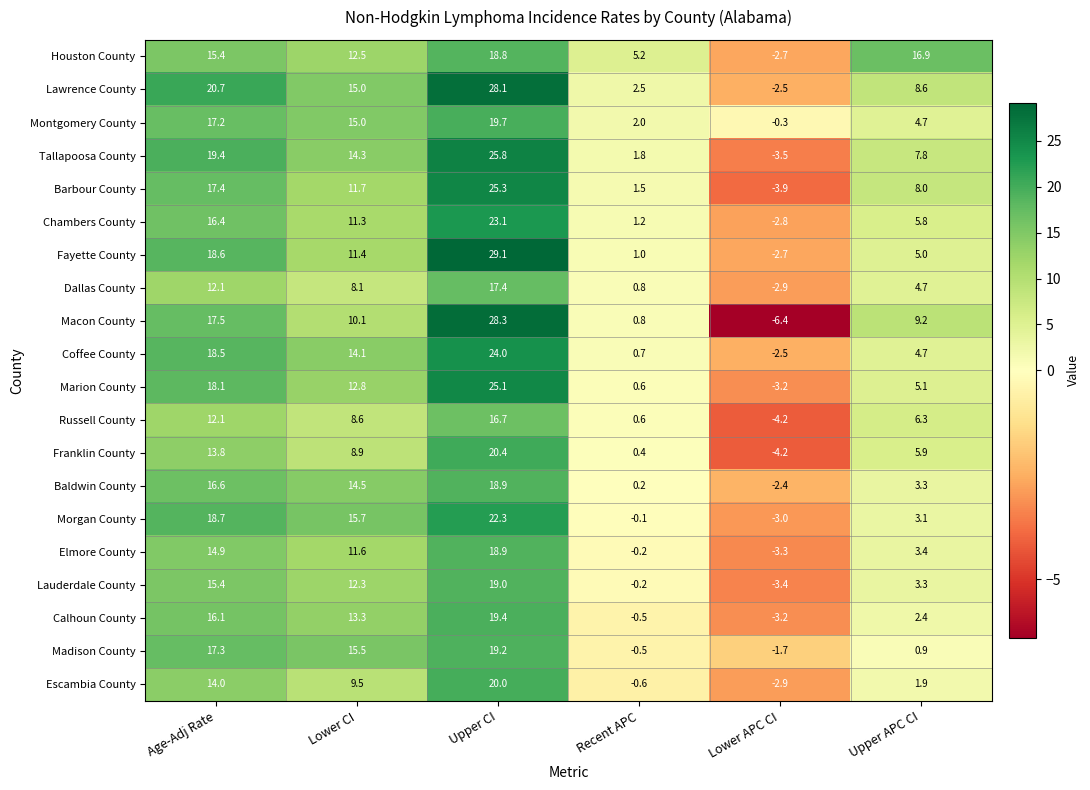

What is the minimum value for Dallas County?

-2.9